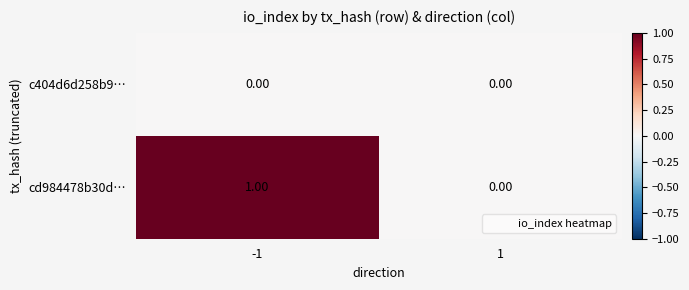

Which series has the largest range (max minus min)?

cd984478b30d…